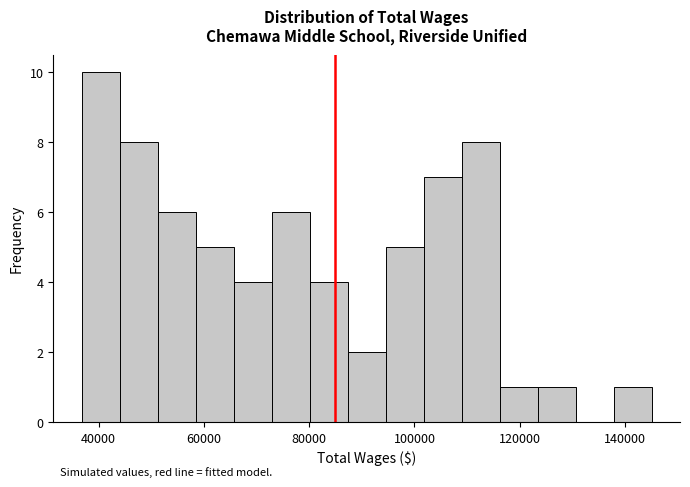

Read against the x-axis, roughly where is the centre of the tallest bar?

40000